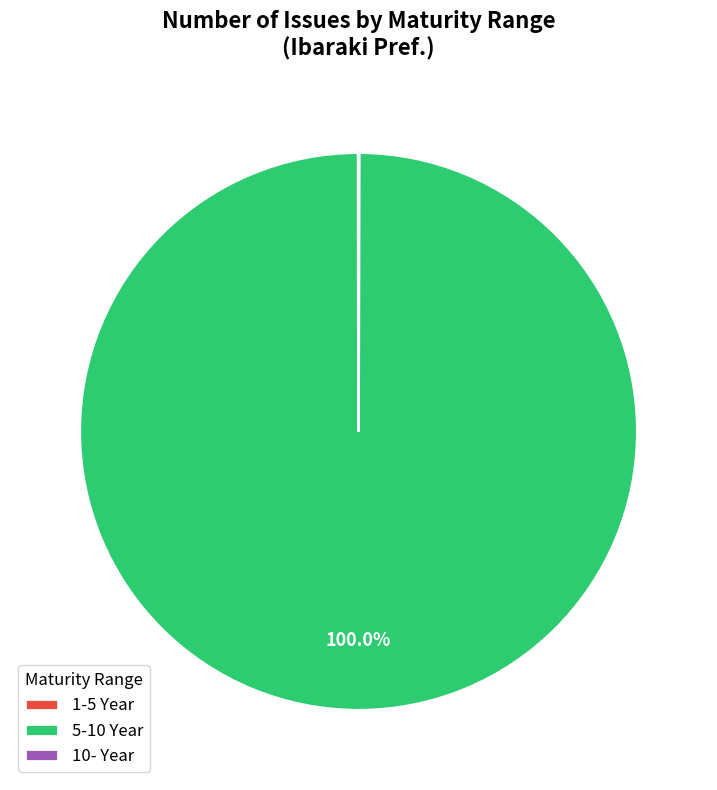

Which category accounts for the majority?

5-10 Year